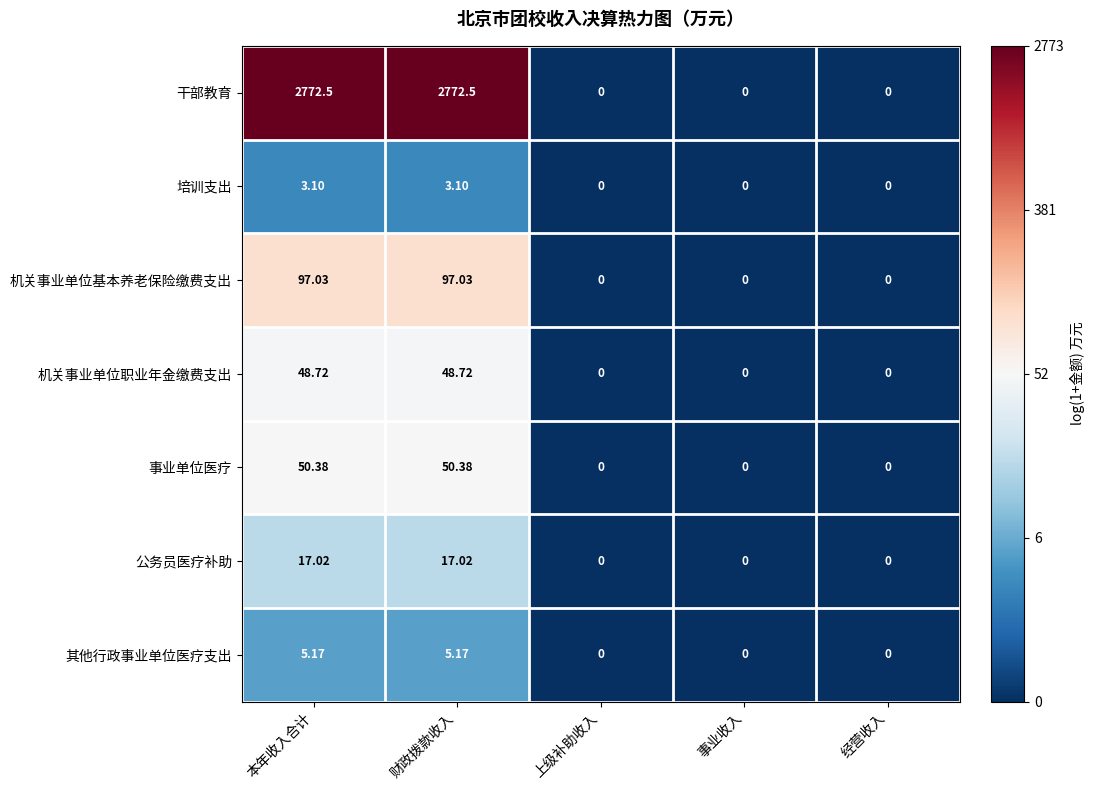

Rank the series at 财政拨款收入 from highest to lowest value.

干部教育, 机关事业单位基本养老保险缴费支出, 事业单位医疗, 机关事业单位职业年金缴费支出, 公务员医疗补助, 其他行政事业单位医疗支出, 培训支出